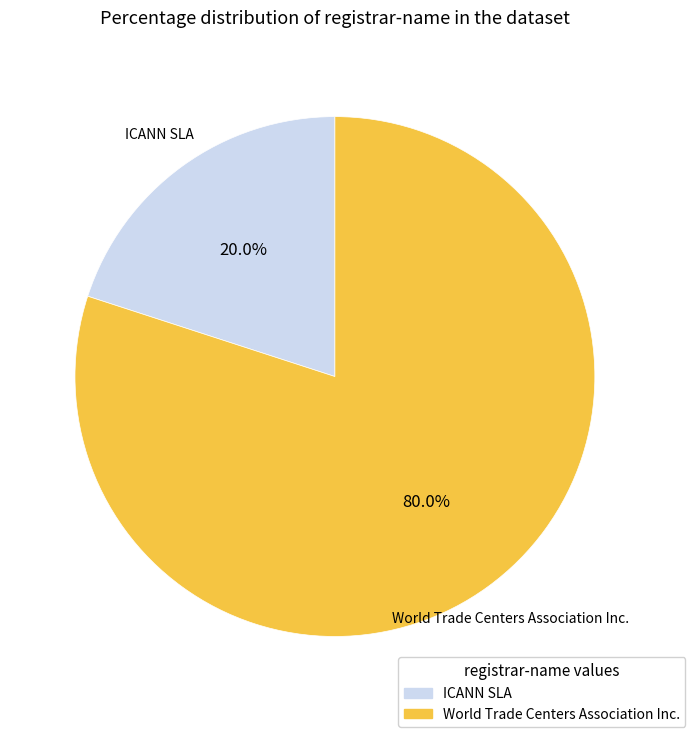

The World Trade Centers Association Inc. slice represents 85% of the pie. True or false?

False